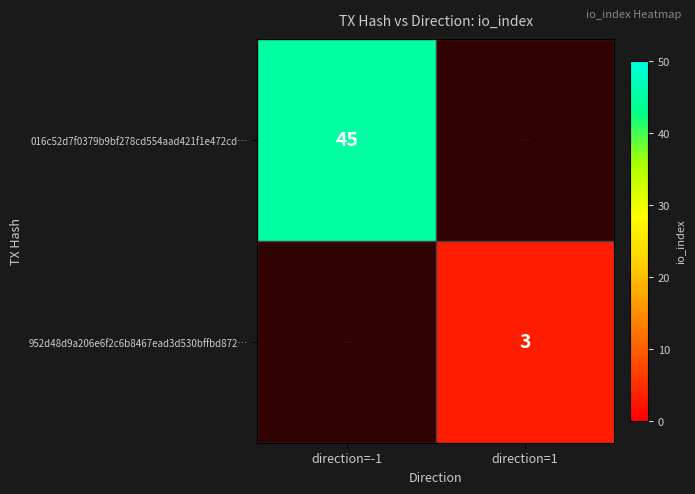

Rank the categories by 952d48d9a206e6f2c6b8467ead3d530bffbd872… value from lowest to highest.

direction=-1, direction=1